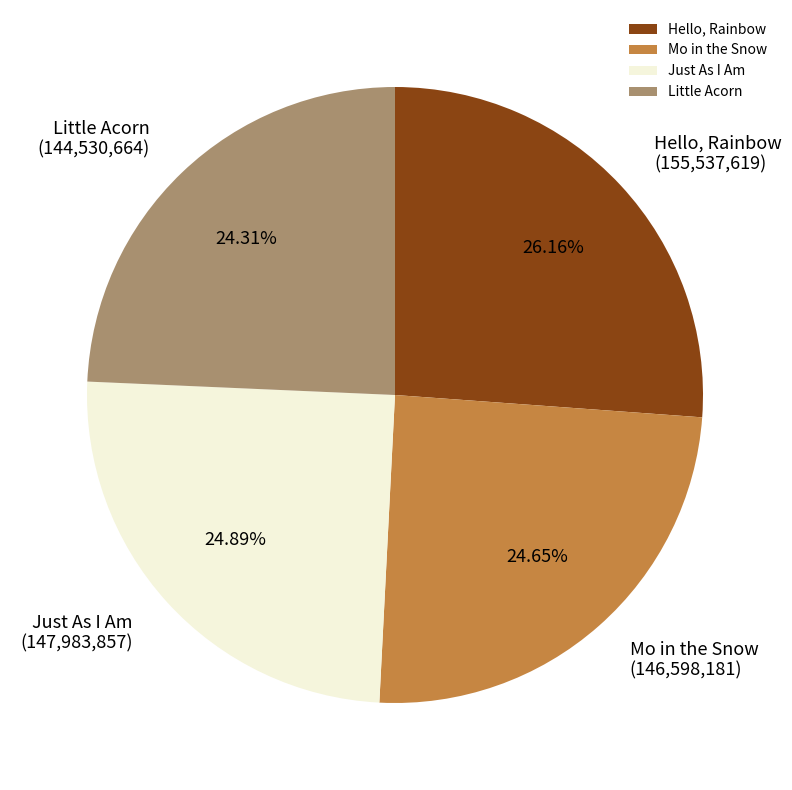

Count the number of slices in the pie.

4